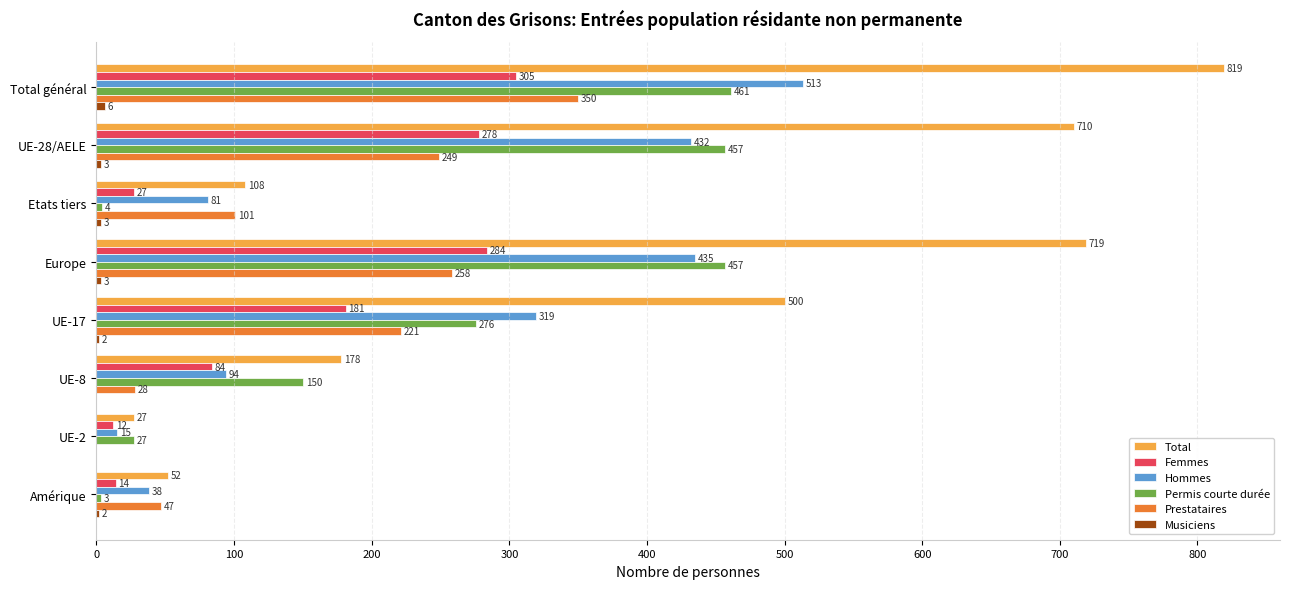

Which series has the largest total across all categories?

Total